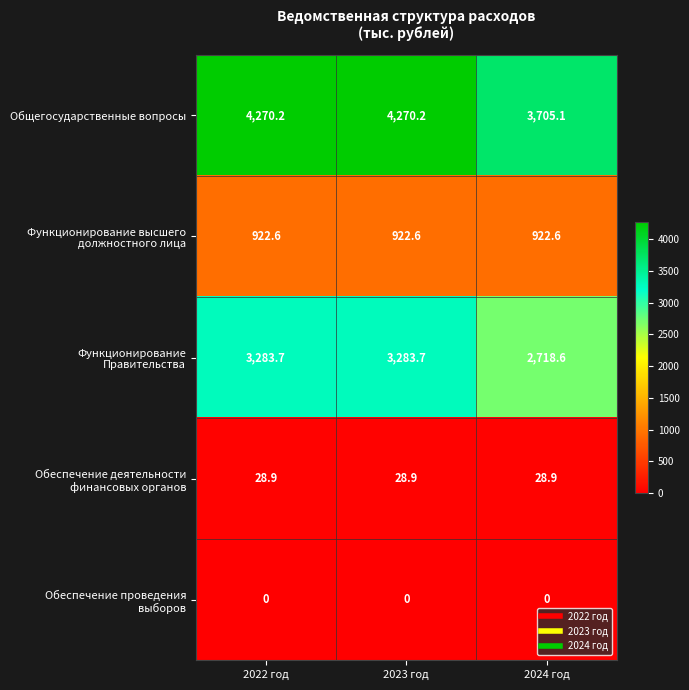

At which label does Общегосударственные вопросы first exceed 4270?

2022 год